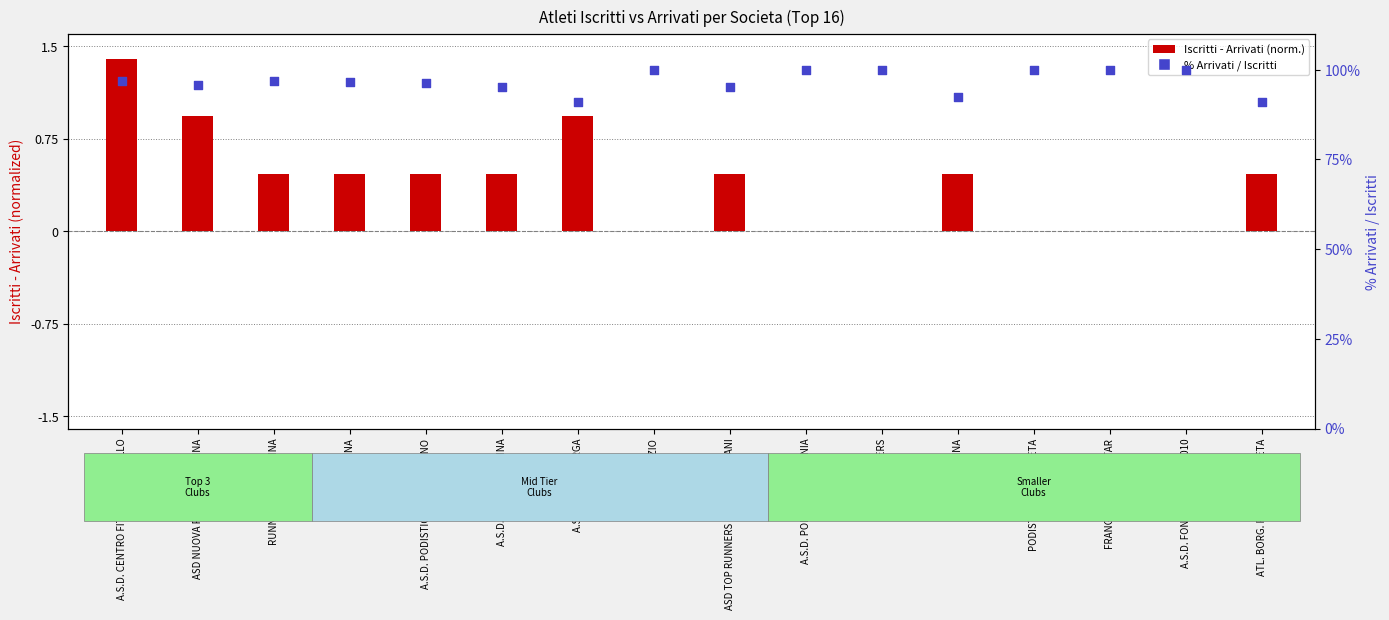

At how many categories does at least one series exceed 60?

16